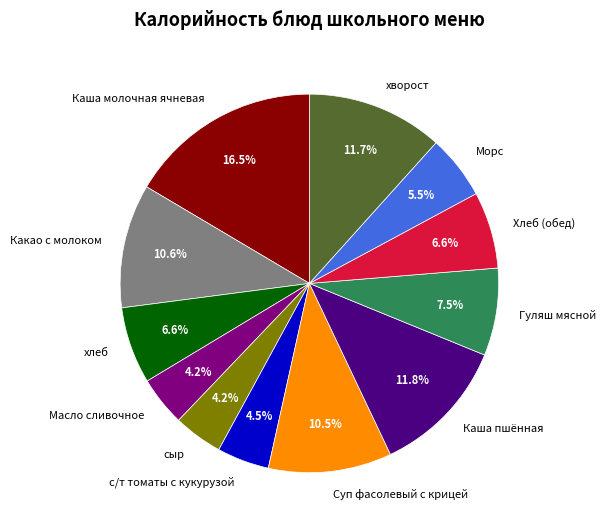

To the nearest percent, what is the average slice percentage?

8%